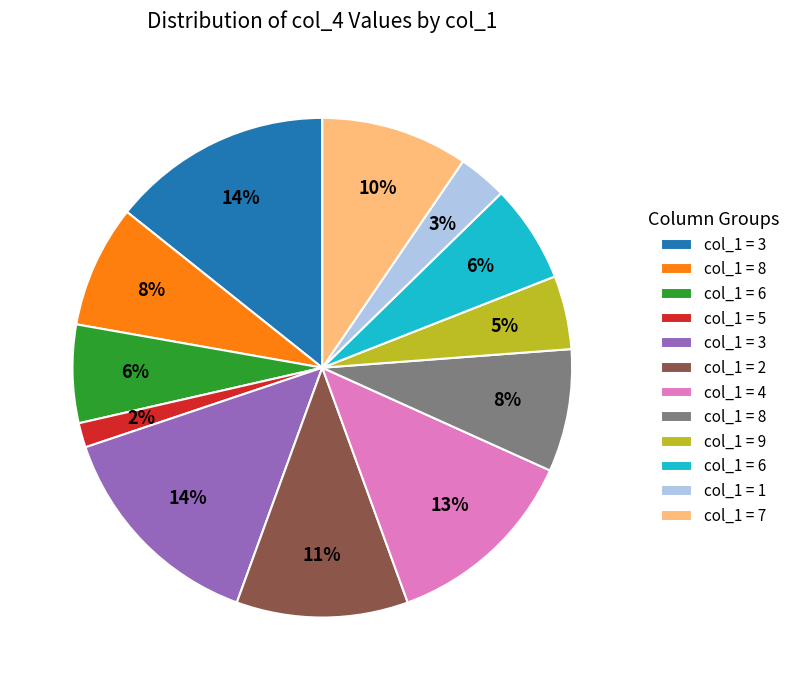

To the nearest percent, what is the average slice percentage?

8%